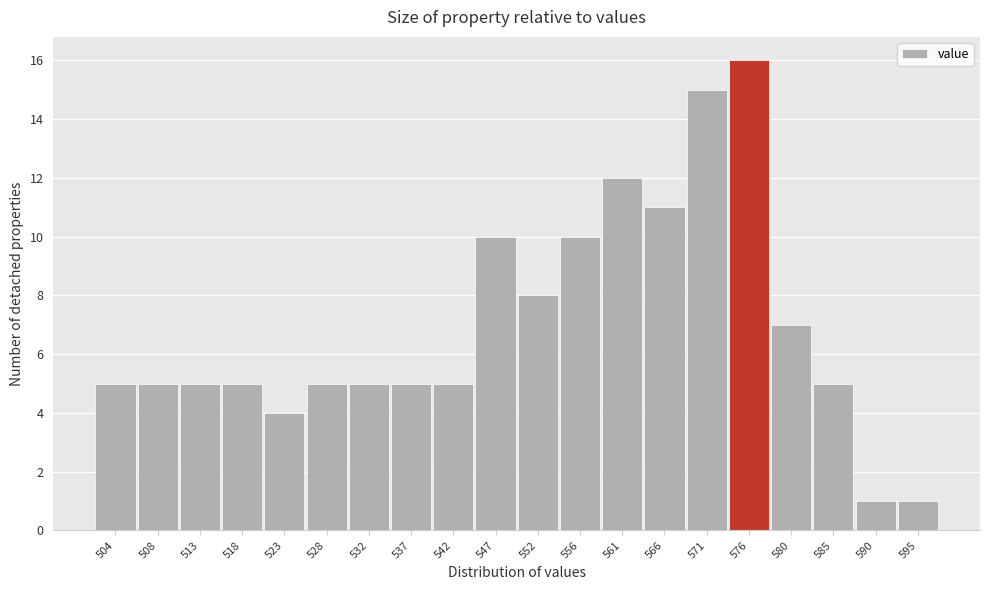

Reading left to right, list all the values displayed in this chart.

5	5	5	5	4	5	5	5	5	10	8	10	12	11	15	16	7	5	1	1